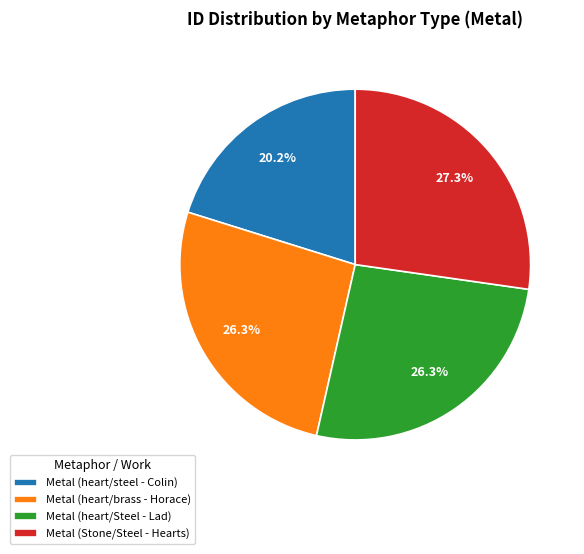

What is the smallest slice in the pie chart?

Metal (heart/steel - Colin)